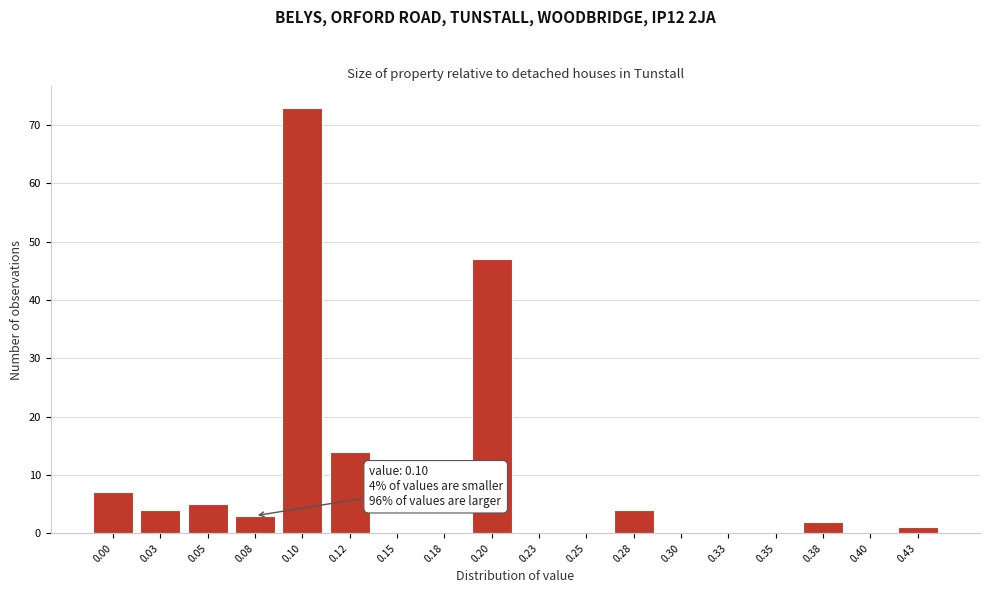

Reading left to right, extract all data points from this chart.

0.00=7	0.03=4	0.05=5	0.08=3	0.10=73	0.12=14	0.15=0	0.18=0	0.20=47	0.23=0	0.25=0	0.28=4	0.30=0	0.33=0	0.35=0	0.38=2	0.40=0	0.43=1